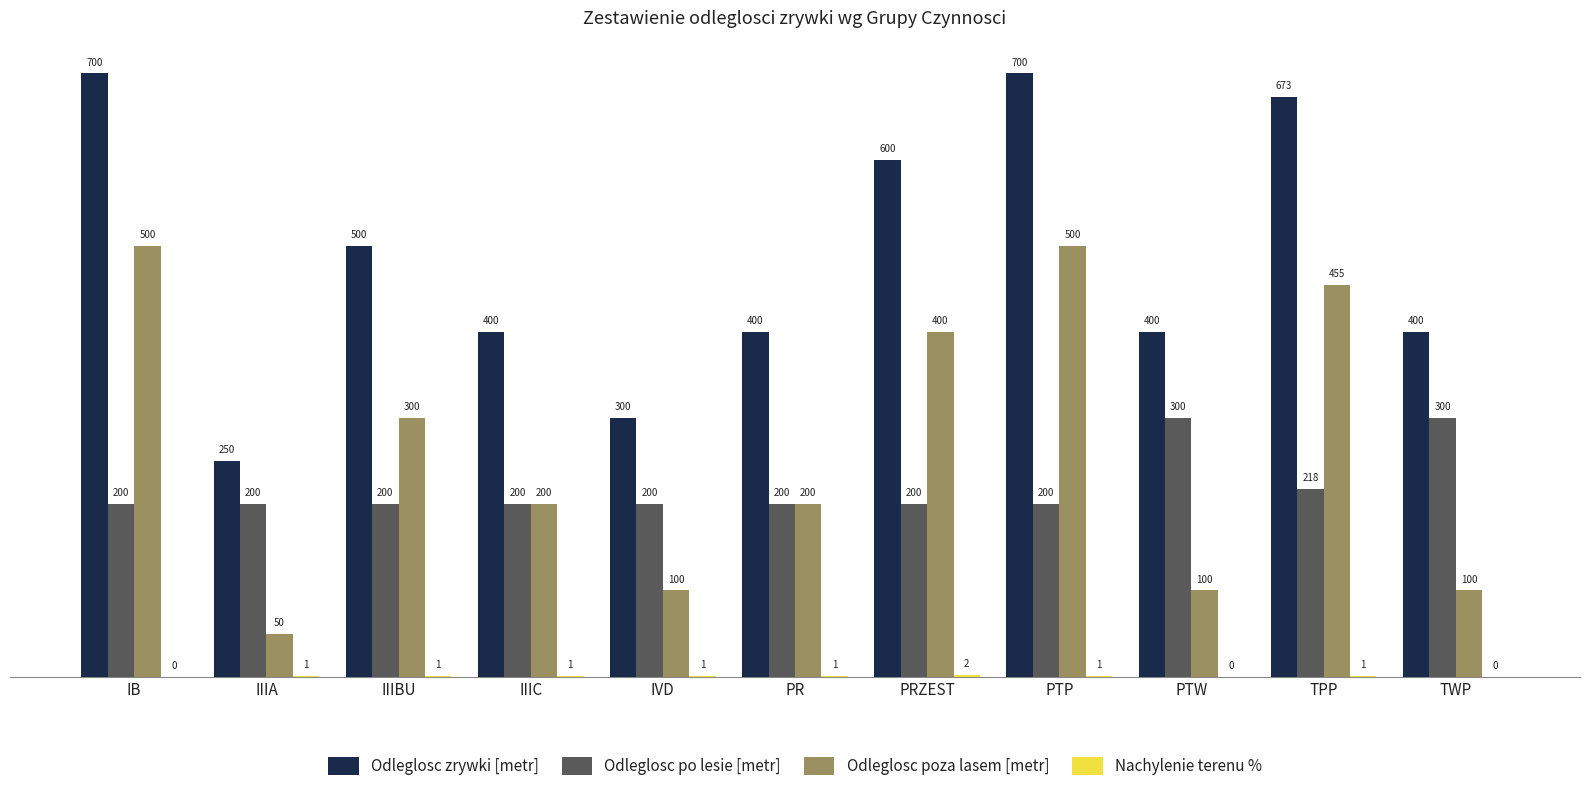

Between IIIA and PTW, which series saw the biggest shift?

Odleglosc zrywki [metr]